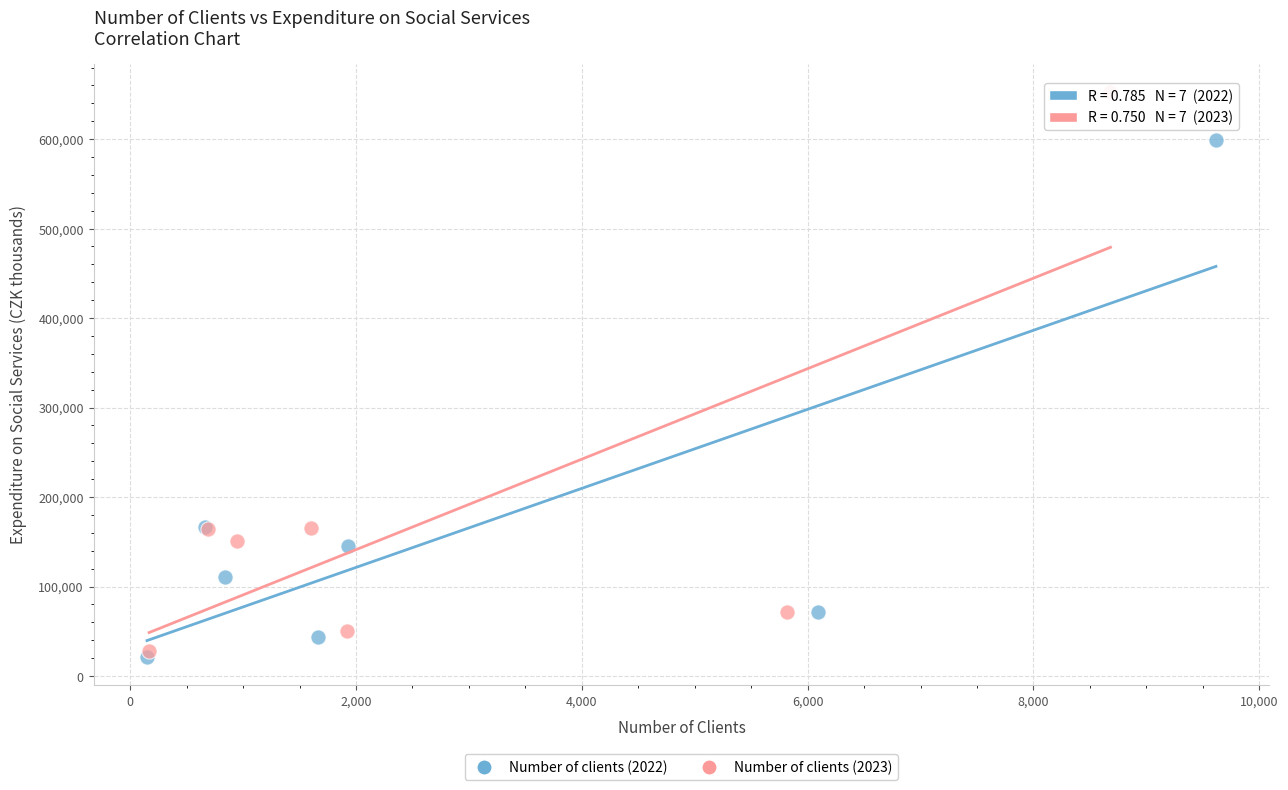

Which series has the widest spread of Y values?

Number of clients (2023)